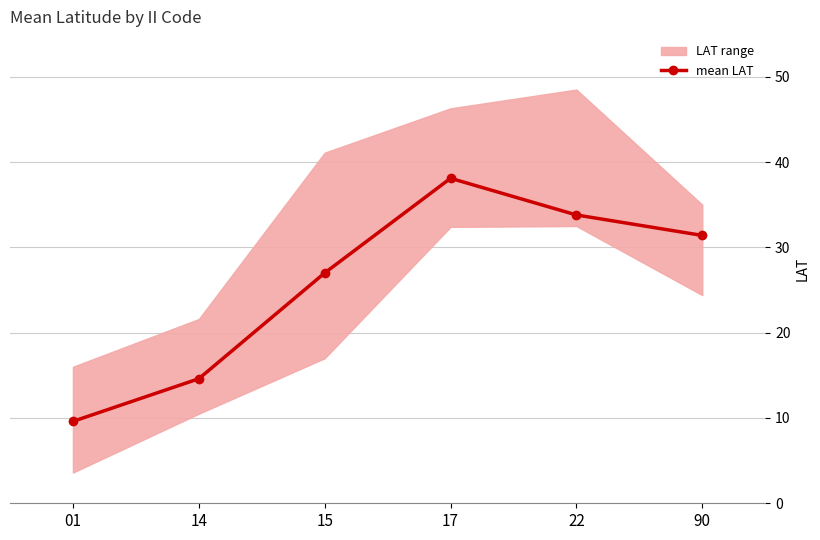

How many data points in mean LAT are above 31?

3